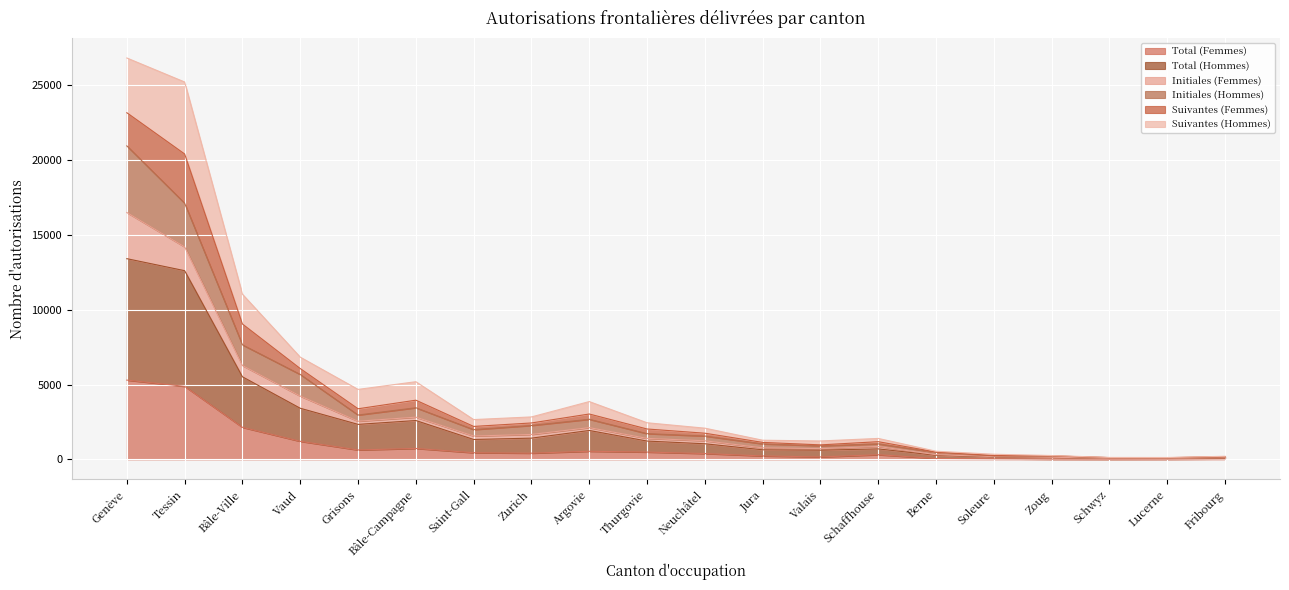

What is the sum of the Total (Hommes) values at Vaud and Argovie?

5349